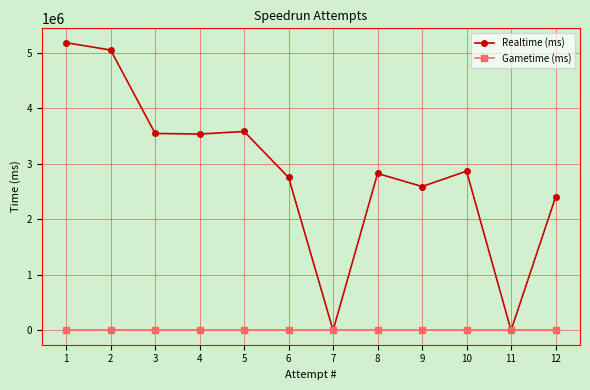

At 3, list the series in order from smallest to largest.

Gametime (ms), Realtime (ms)